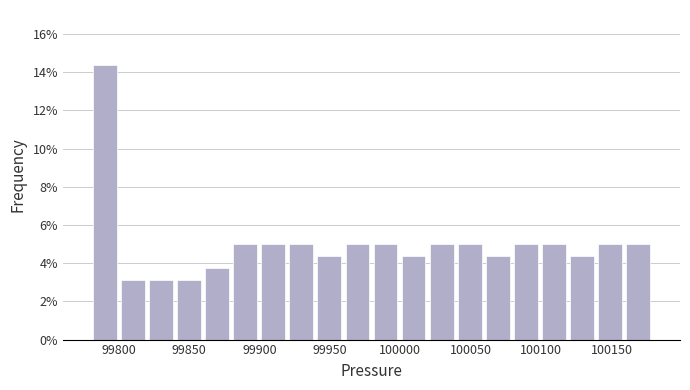

Around what value on the x-axis is the tallest bar? Give the approximate position of its centre, as read against the axis.

99790